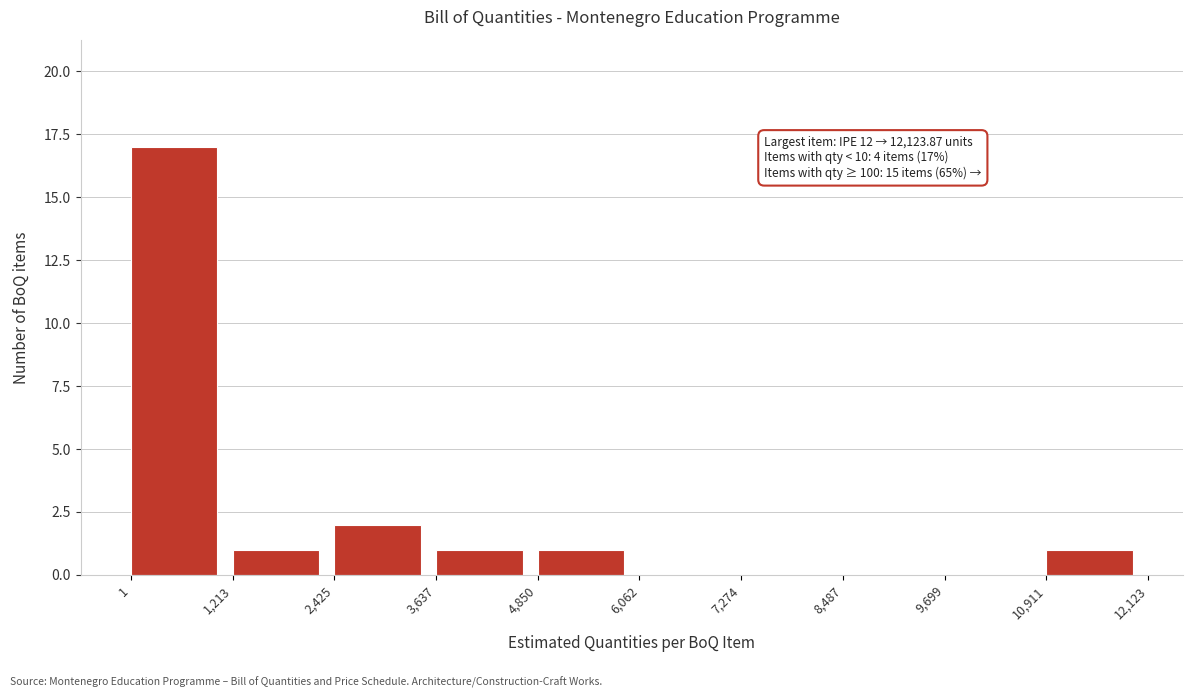

Which range on the x-axis has the tallest bar?

1 to 1,213